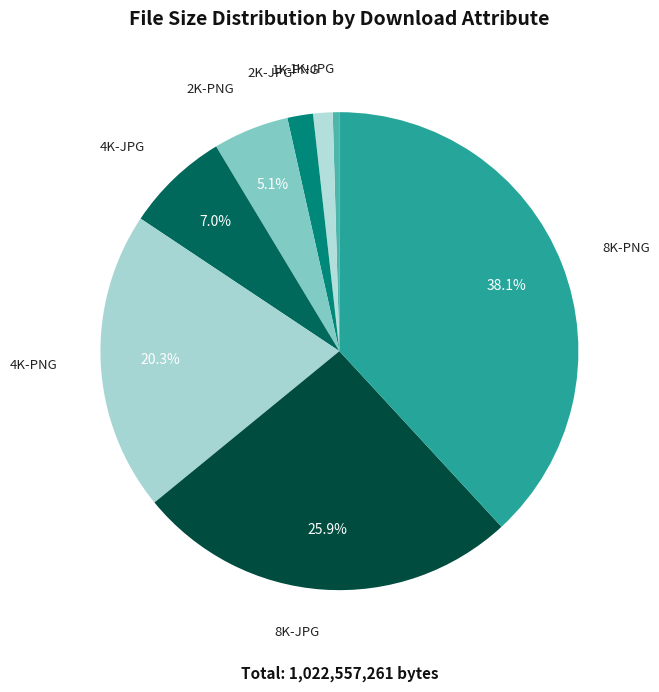

Is there a majority slice in this chart?

No